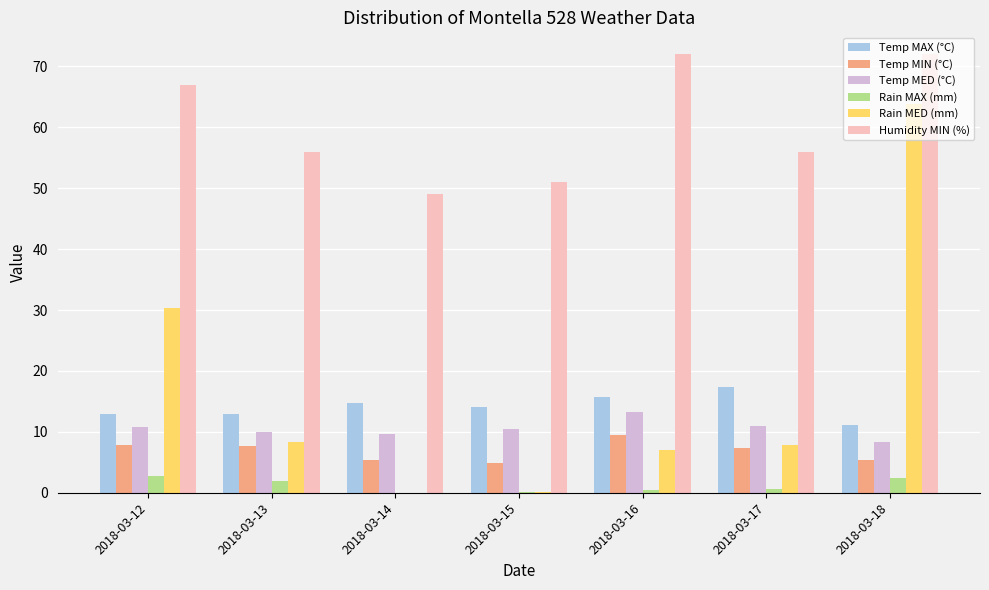

Which series changed the most between 2018-03-16 and 2018-03-18?

Rain MED (mm)